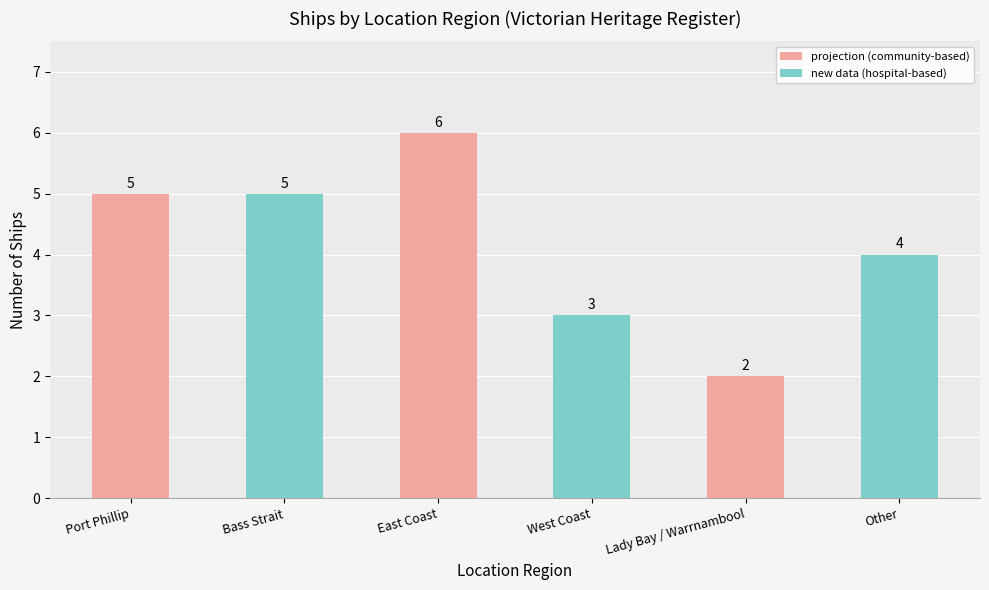

Does the chart contain any negative values?

No